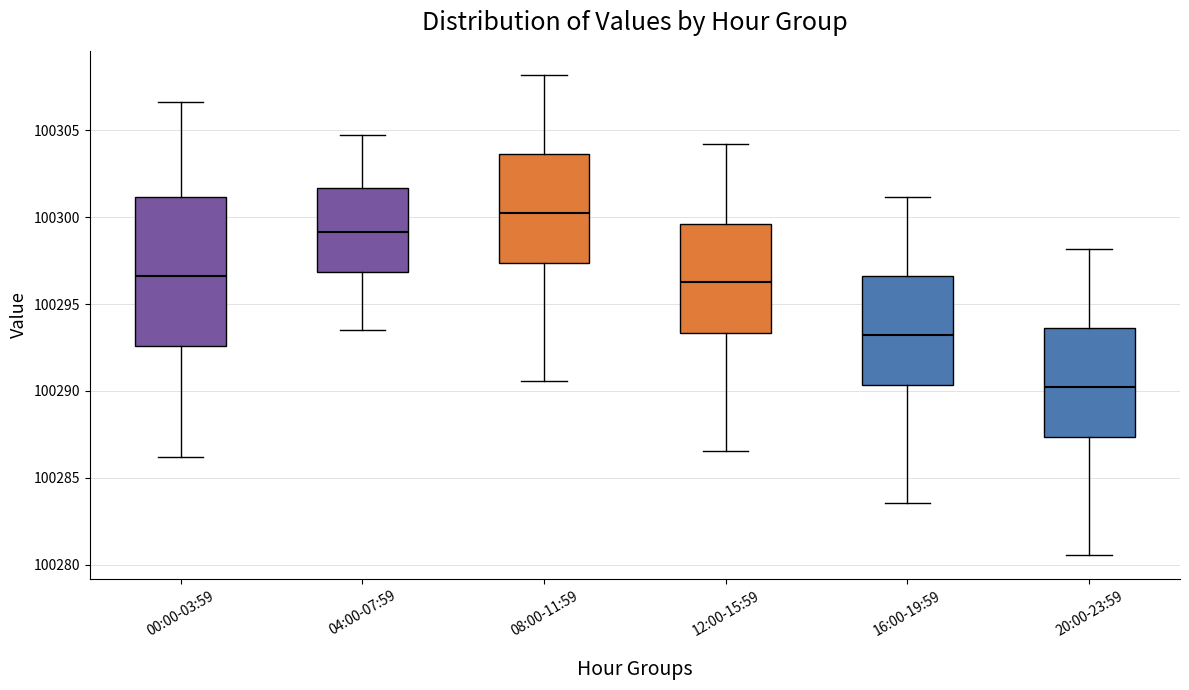

Where does the lower whisker of the box for 16:00-19:59 end on the y-axis? The values are not printed on the chart, so give them approximately, as read against the axis.

100283.5